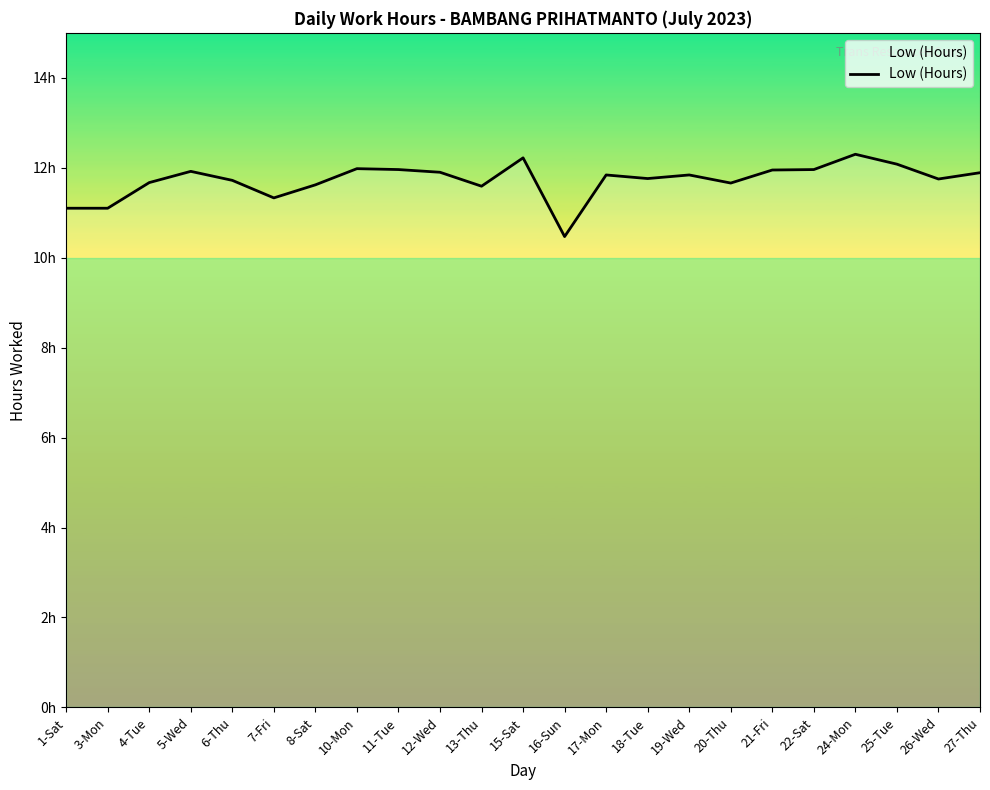

What is the change in value from 8-Sat to 19-Wed?

+0.2